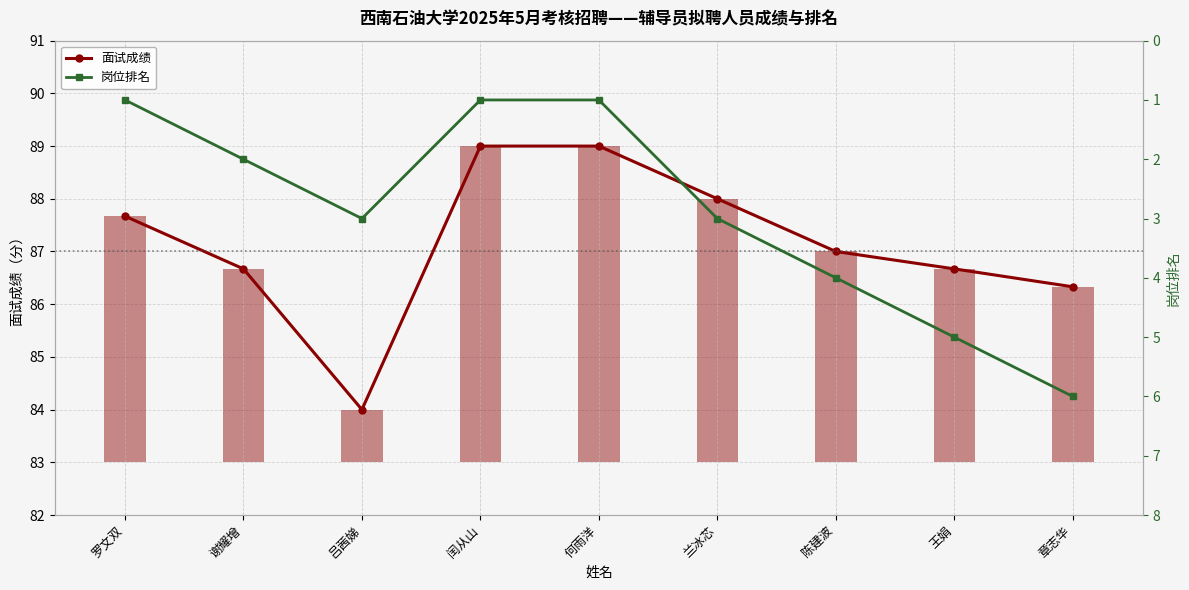

At which category is the sum across all series the highest?

章志华